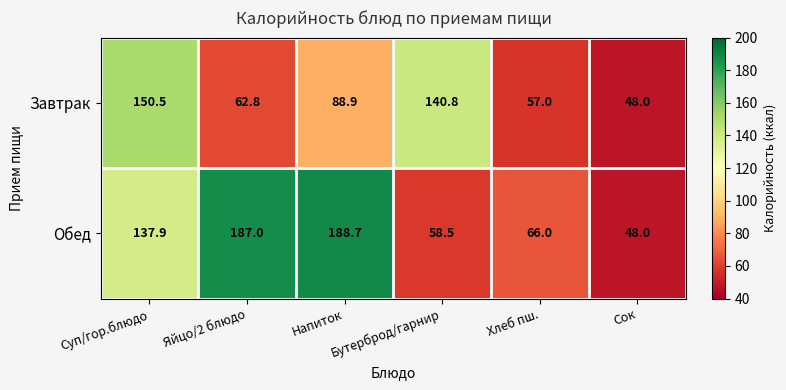

Which label corresponds to the largest value in the chart?

Напиток